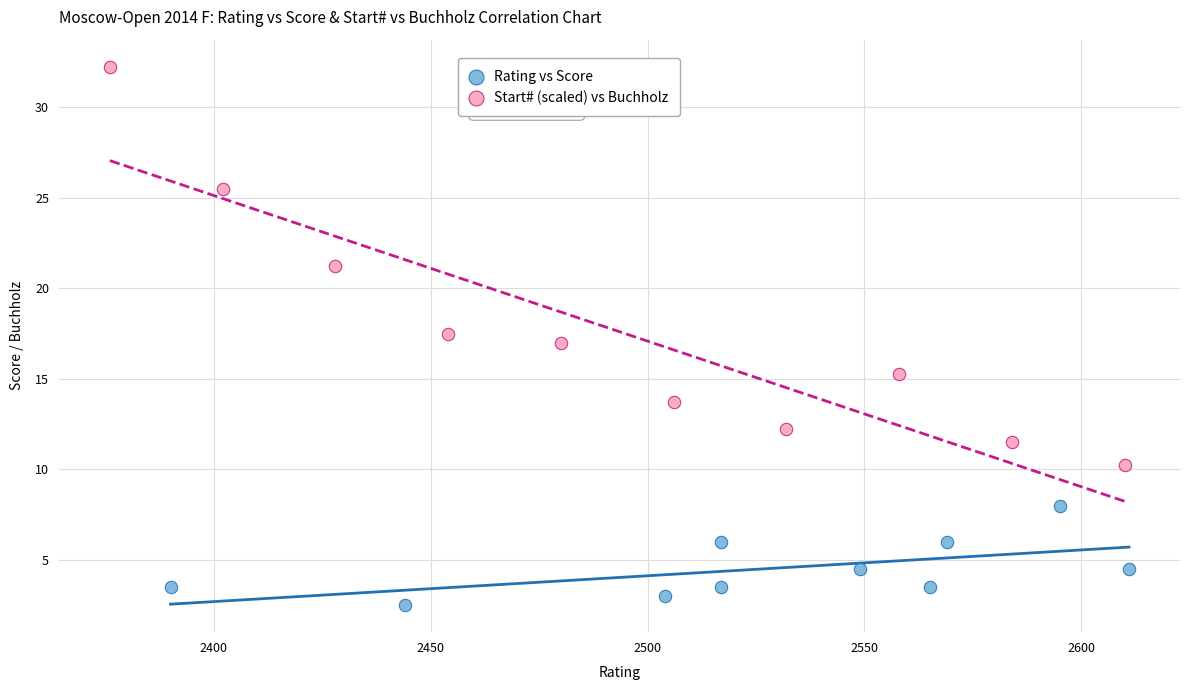

What are all the series names shown in the legend?

Rating vs Score, Start# (scaled) vs Buchholz